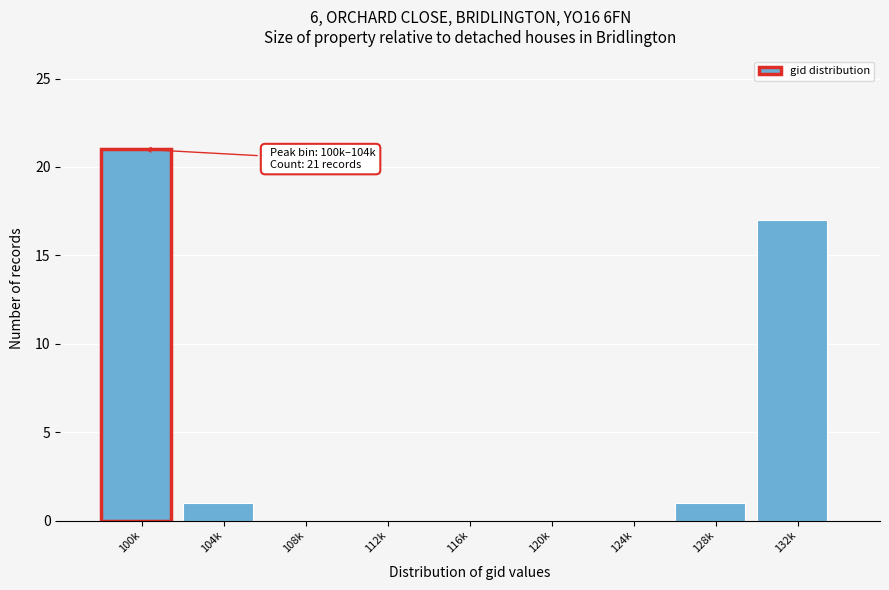

Reading right to left, extract all data points from this chart.

132k=17	128k=1	124k=0	120k=0	116k=0	112k=0	108k=0	104k=1	100k=21